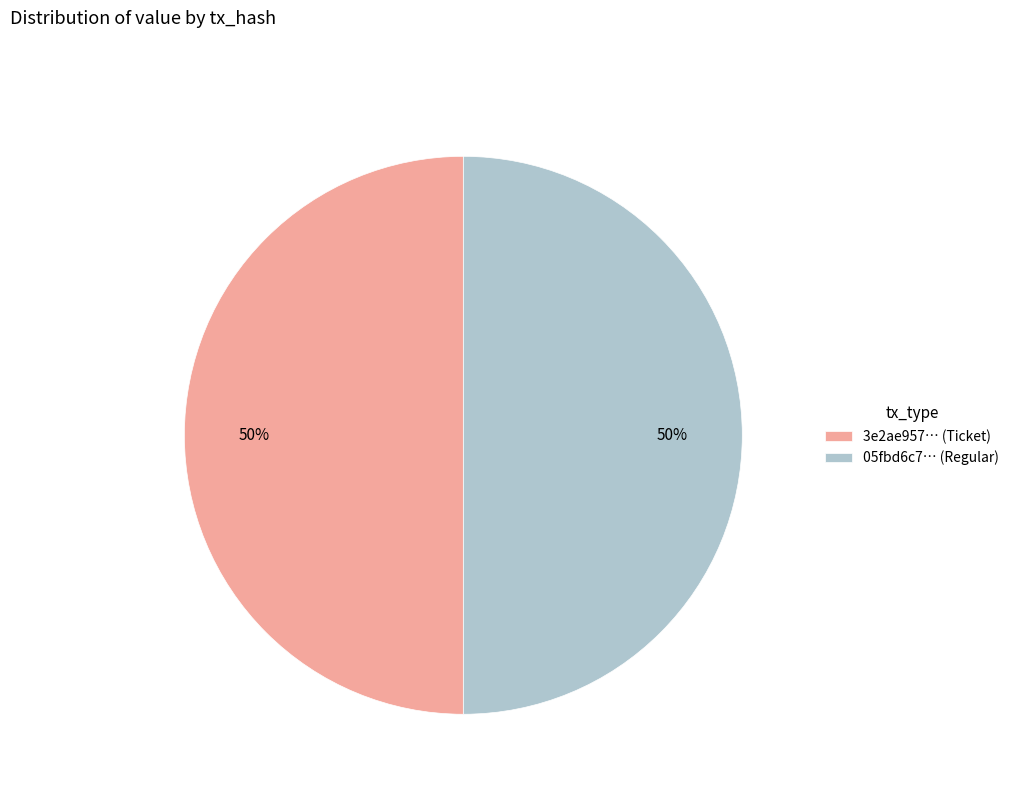

The 05fbd6c7… (Regular) slice represents 50% of the pie. True or false?

True